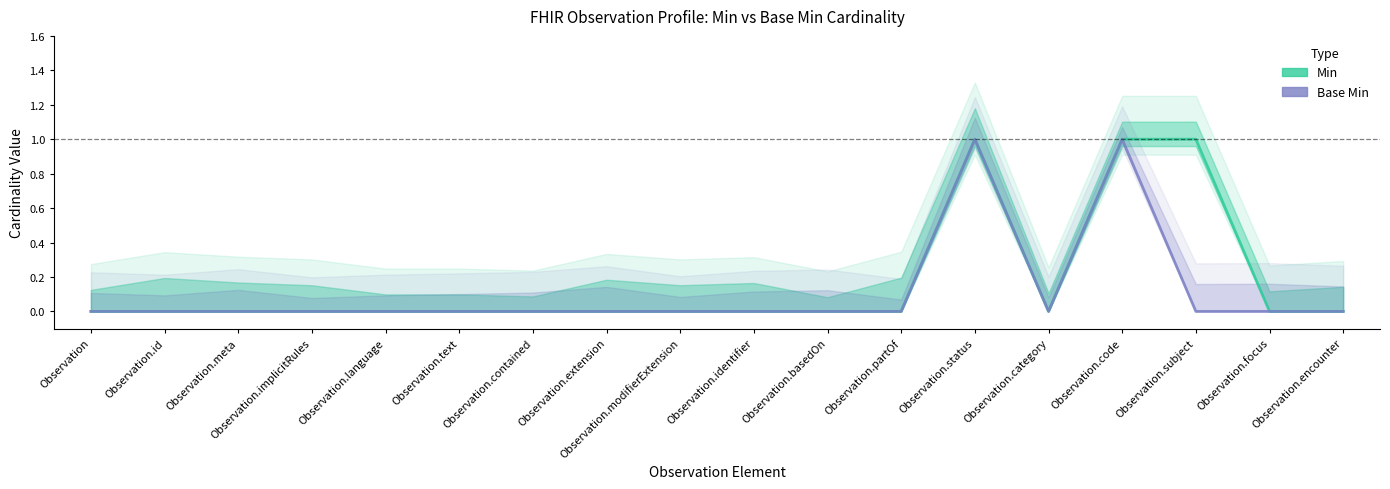

Is it true that Base Min equals 0 at Observation.partOf?

True